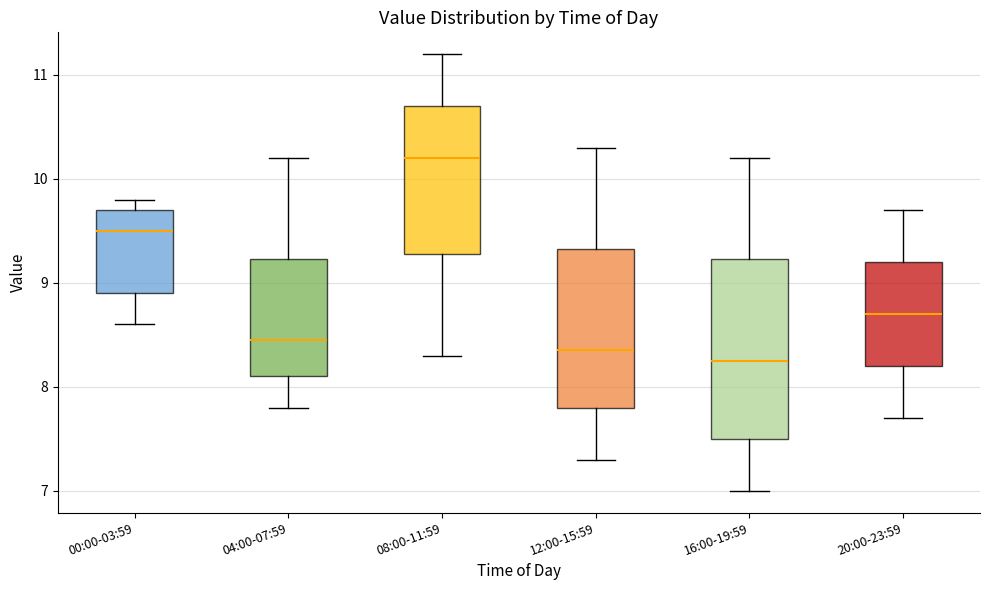

Reading left to right, transcribe this box plot: for each box, give where its median line is, the range the box spans, and where its two whiskers end, as read against the y-axis. The values are not printed on the chart, so give them approximately, as read against the axis.

00:00-03:59: median 9.5, box 8.9 to 9.7, whiskers 8.6 to 9.8
04:00-07:59: median 8.5, box 8.1 to 9.2, whiskers 7.8 to 10.2
08:00-11:59: median 10.2, box 9.3 to 10.7, whiskers 8.3 to 11.2
12:00-15:59: median 8.4, box 7.8 to 9.3, whiskers 7.3 to 10.3
16:00-19:59: median 8.3, box 7.5 to 9.2, whiskers 7.0 to 10.2
20:00-23:59: median 8.7, box 8.2 to 9.2, whiskers 7.7 to 9.7